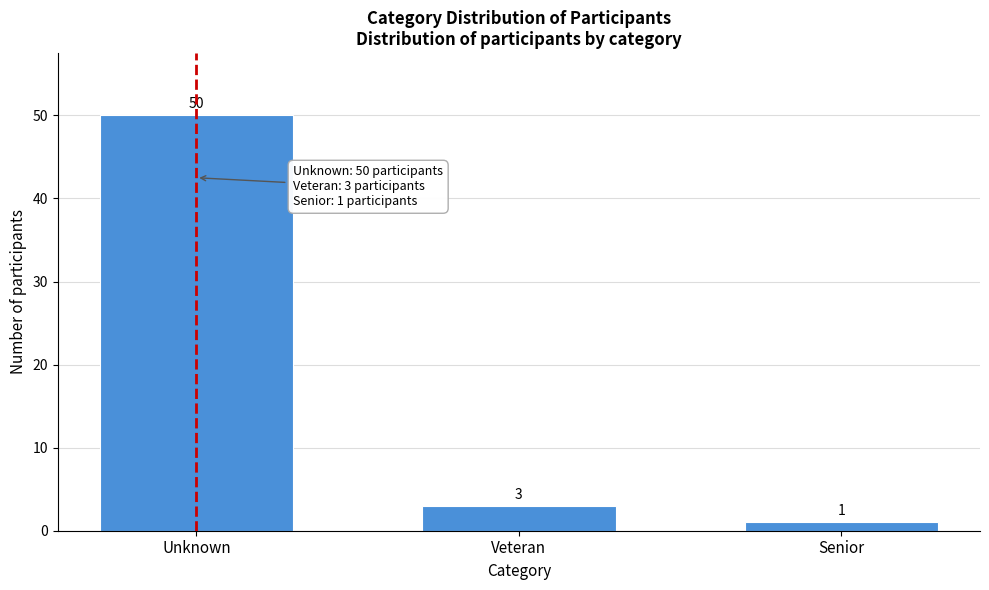

Reading left to right, transcribe all the data shown in this chart.

50	3	1